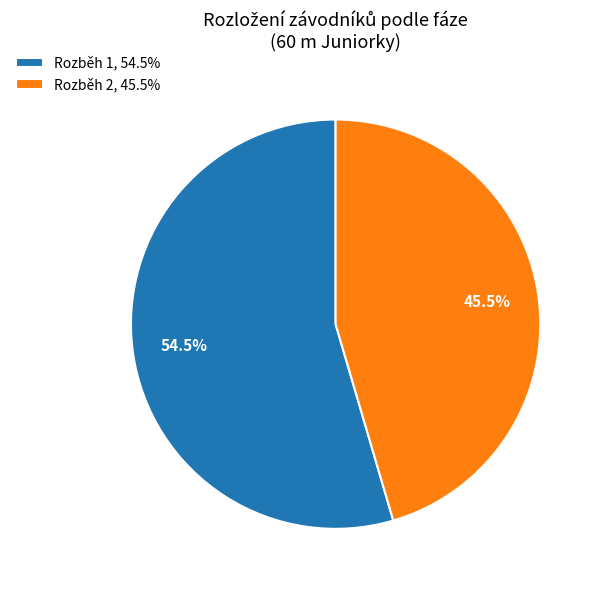

Does Rozběh 2 account for over 50% of the chart?

No